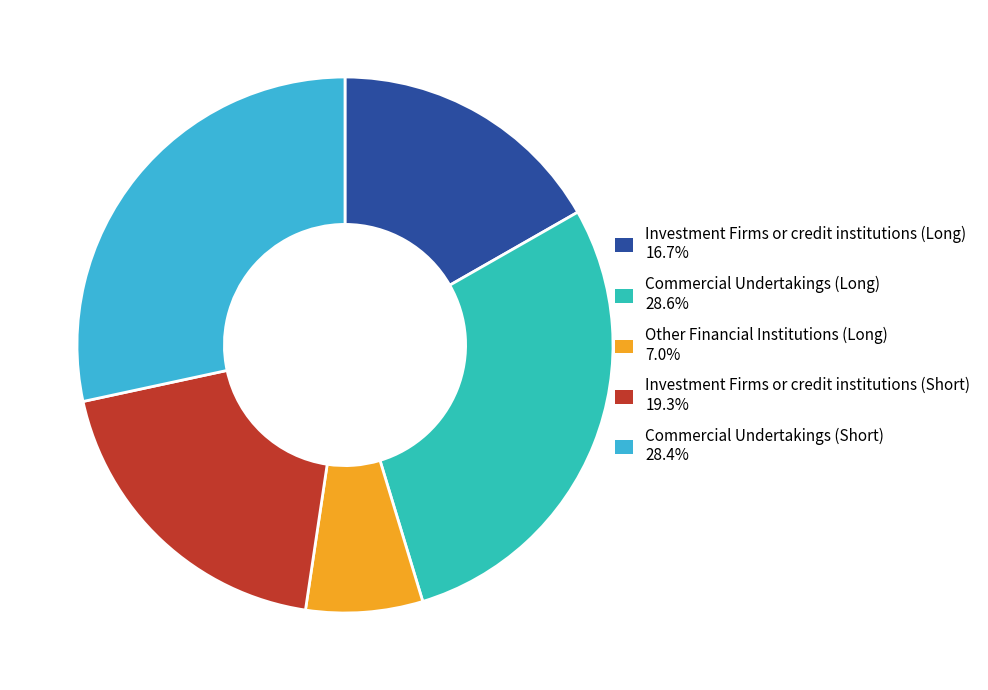

Is the sum of Investment Firms or credit institutions (Short) and Investment Firms or credit institutions (Long) greater than half?

No